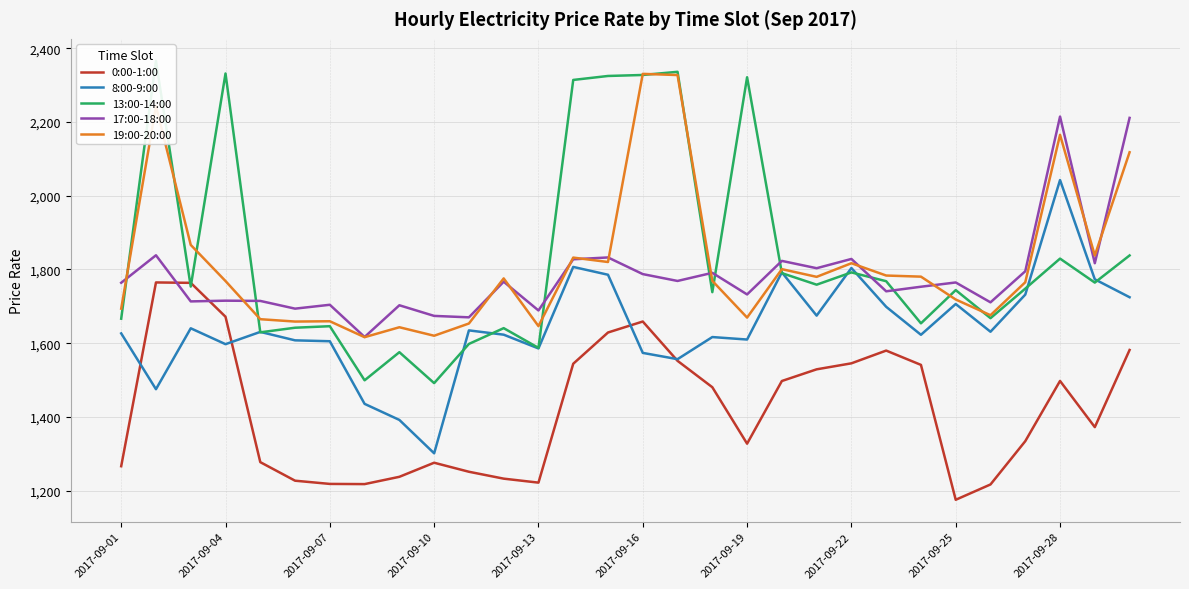

How many times do 17:00-18:00 and 0:00-1:00 cross each other?

2